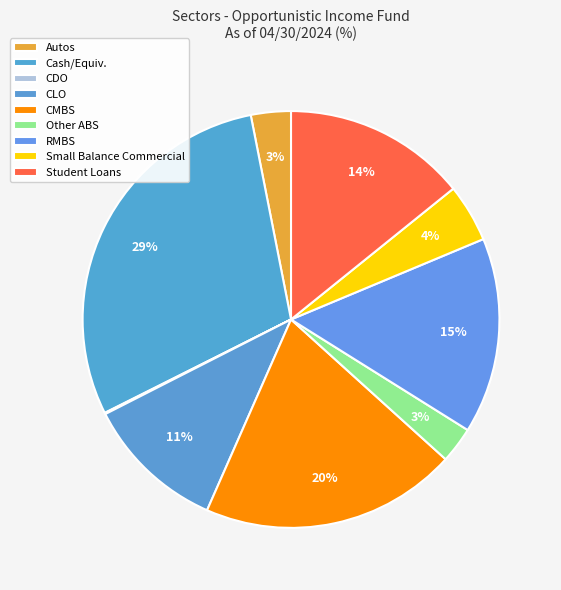

Is it true that Other ABS is 1% of the pie?

False